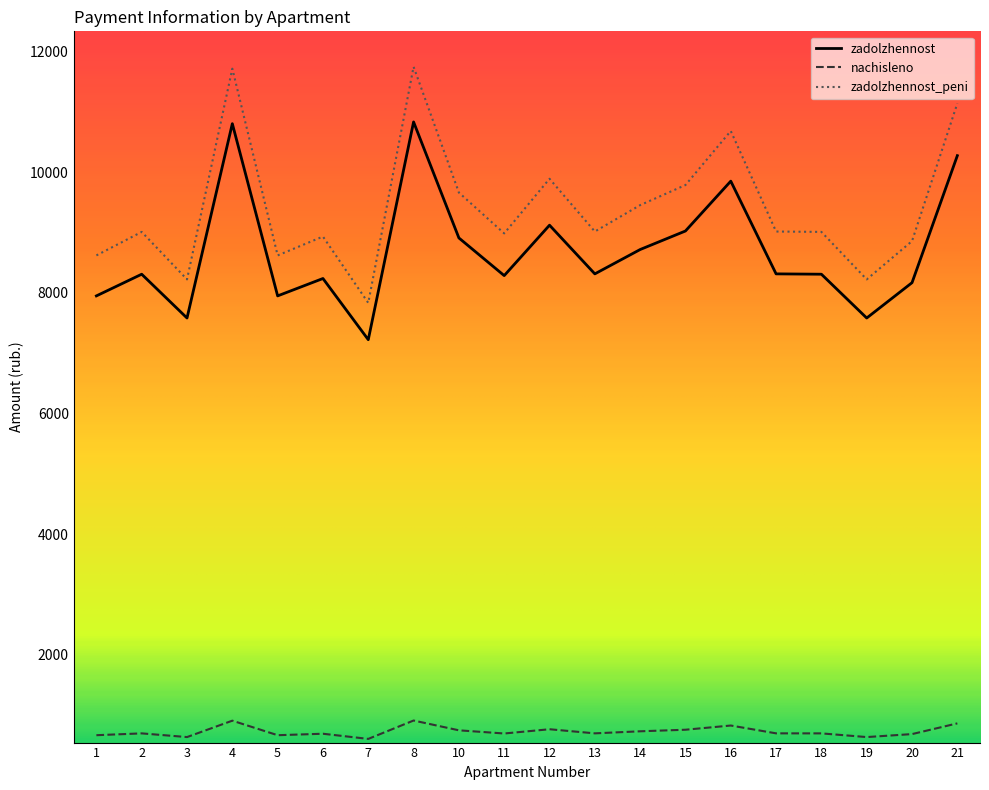

At how many categories does at least one series exceed 7548?

20